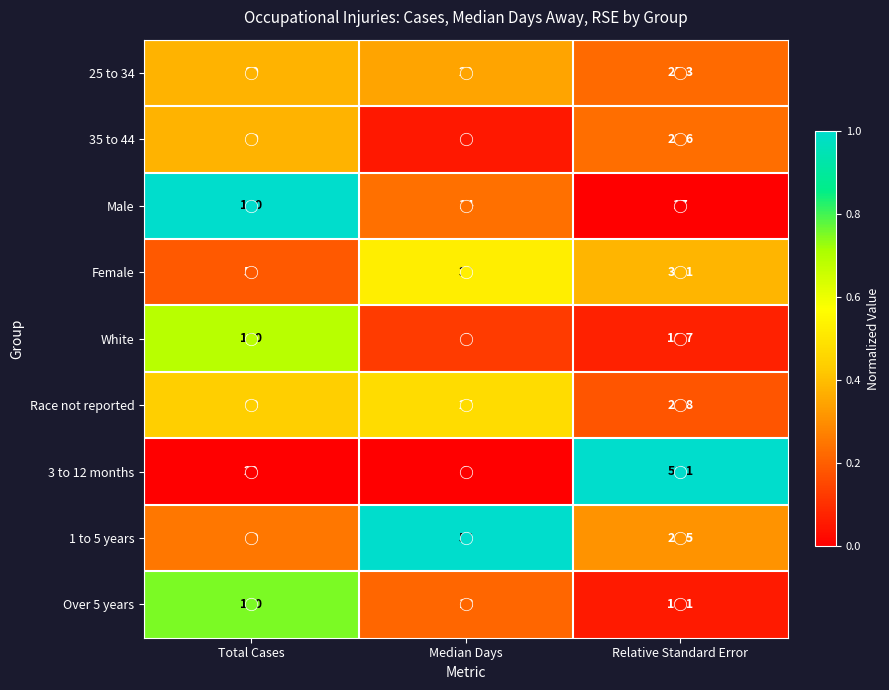

At which category is the sum across all series the highest?

Total Cases